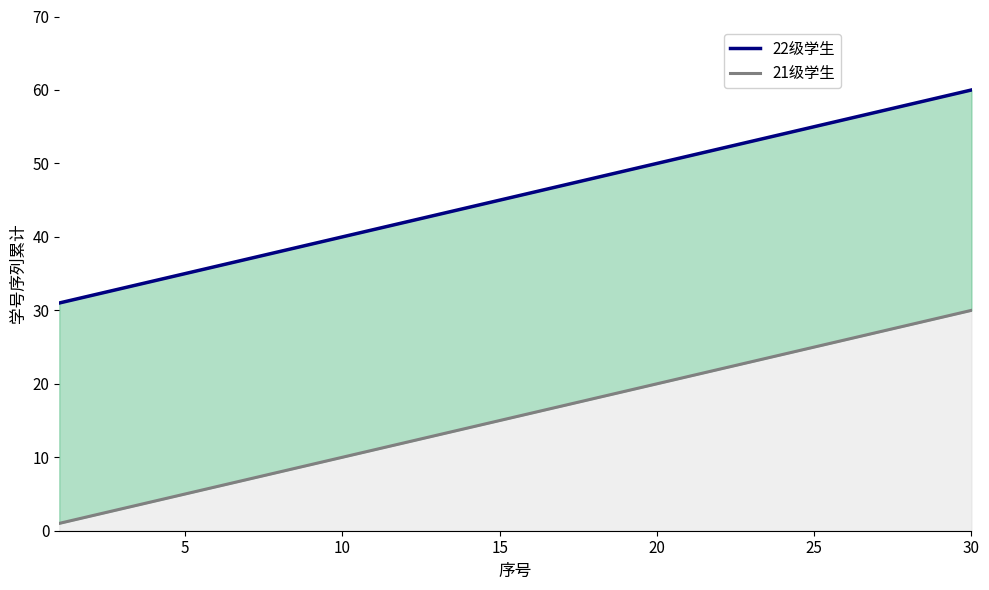

Reading left to right, list all the values displayed in this chart.

21级学生: 1=1	2=2	3=3	4=4	5=5	6=6	7=7	8=8	9=9	10=10	11=11	12=12	13=13	14=14	15=15	16=16	17=17	18=18	19=19	20=20	21=21	22=22	23=23	24=24	25=25	26=26	27=27	28=28	29=29	30=30
22级学生: 1=31	2=32	3=33	4=34	5=35	6=36	7=37	8=38	9=39	10=40	11=41	12=42	13=43	14=44	15=45	16=46	17=47	18=48	19=49	20=50	21=51	22=52	23=53	24=54	25=55	26=56	27=57	28=58	29=59	30=60